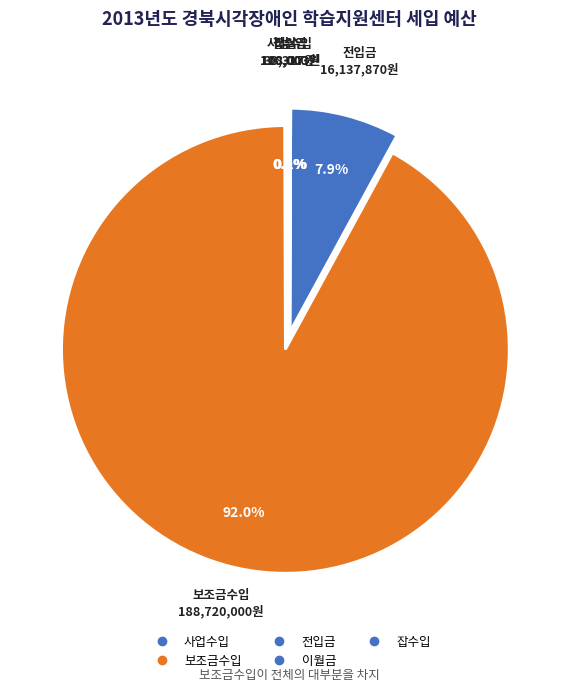

How much of the chart is everything except 전입금?

92.1%